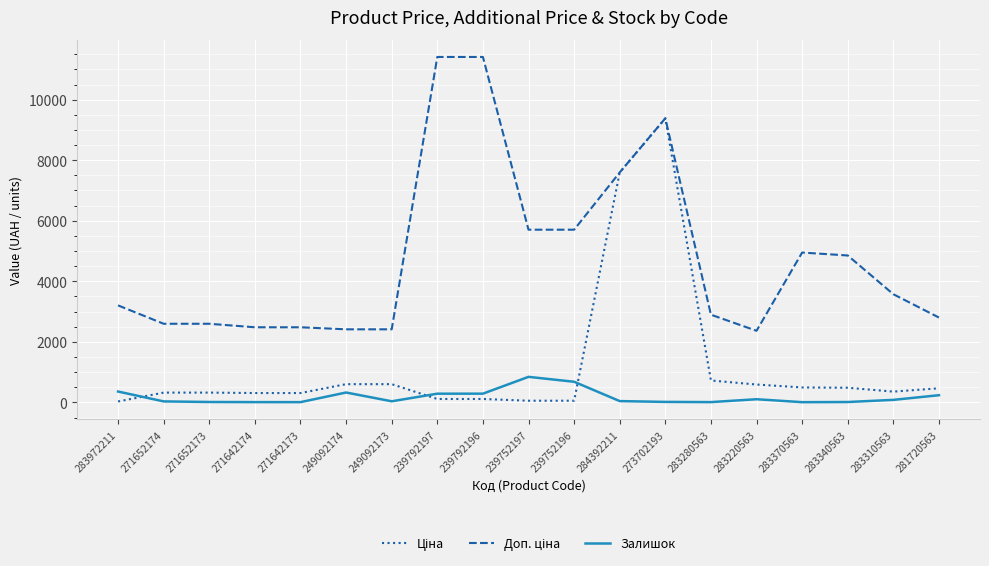

What is the greatest value displayed?

11410.0